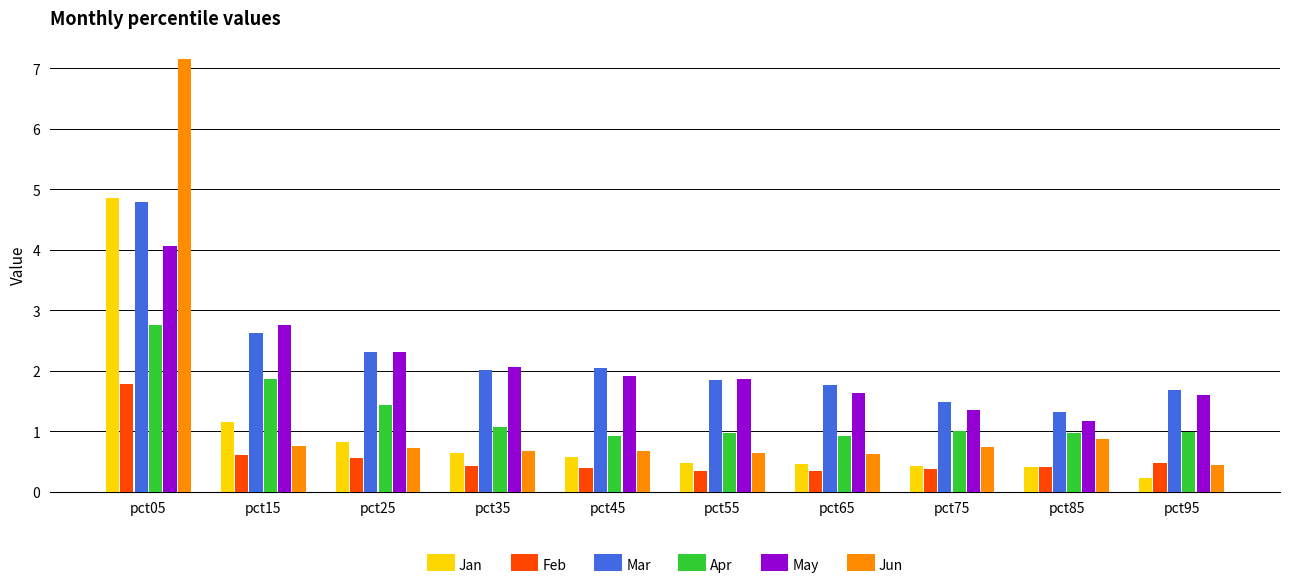

Which series changed the most between pct05 and pct95?

Jun